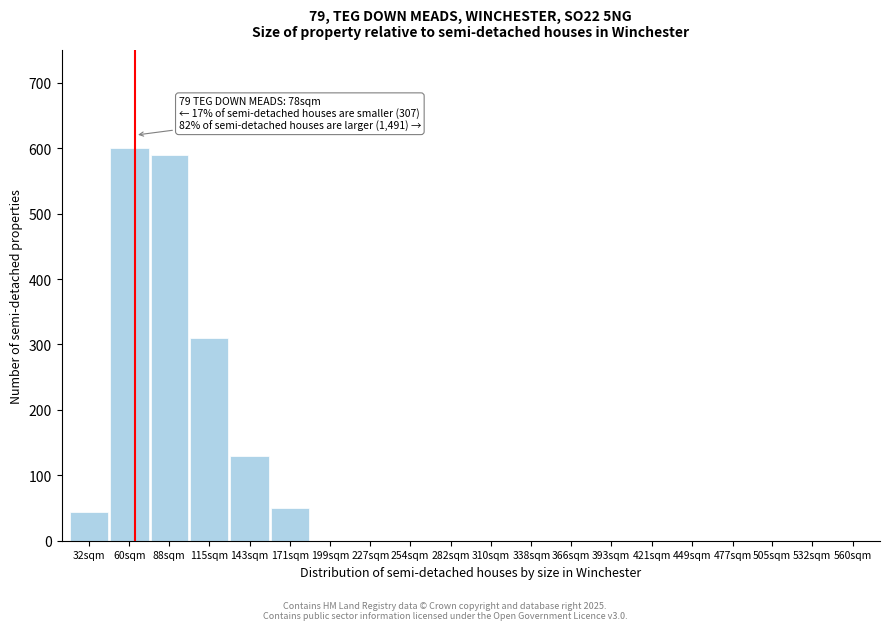

Reading left to right, transcribe all the data shown in this chart.

32sqm=44	60sqm=600	88sqm=590	115sqm=310	143sqm=130	171sqm=50	199sqm=0	227sqm=0	254sqm=0	282sqm=0	310sqm=0	338sqm=0	366sqm=0	393sqm=0	421sqm=0	449sqm=0	477sqm=0	505sqm=0	532sqm=0	560sqm=0